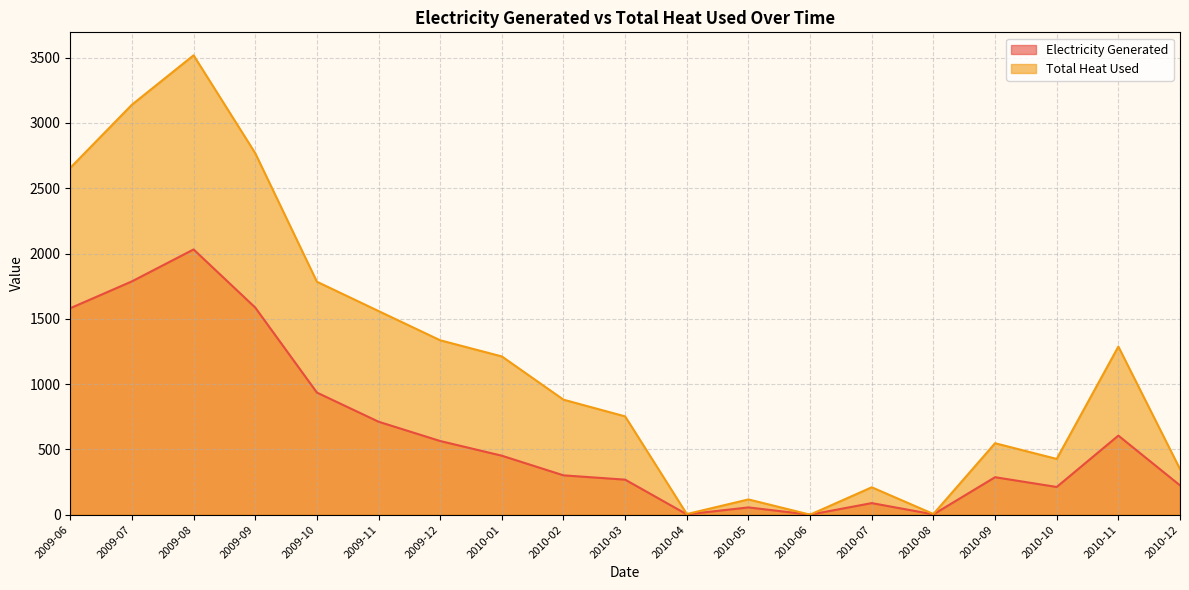

Is it true that Electricity Generated equals 151.5 at 2010-07?

False